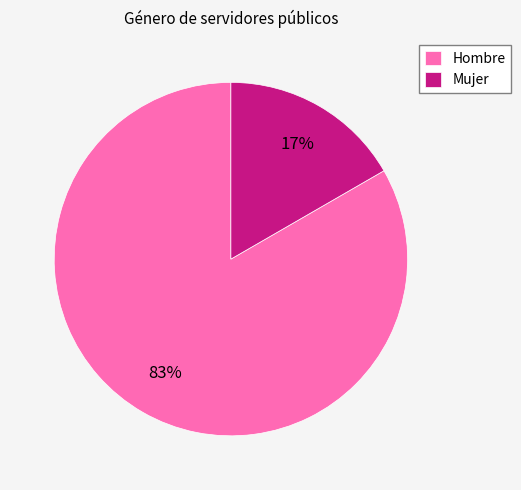

Count the number of slices in the pie.

2